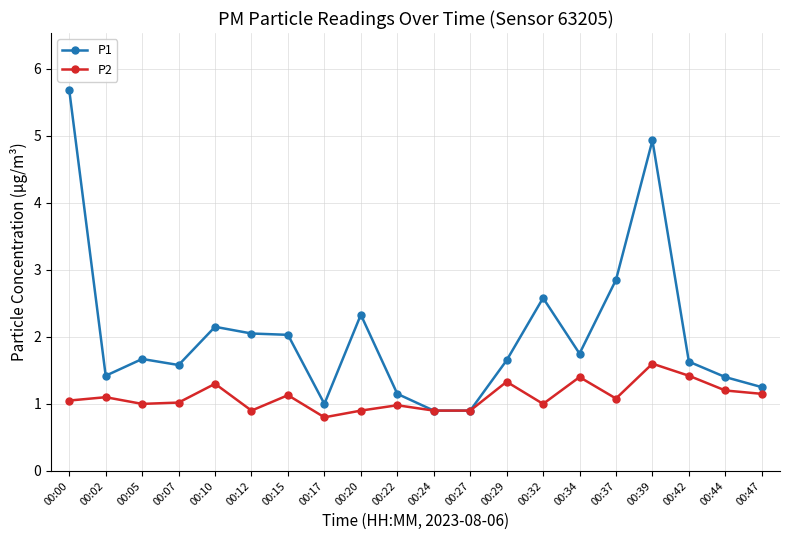

True or false: P1 has more than 1 points higher than both neighbors.

True